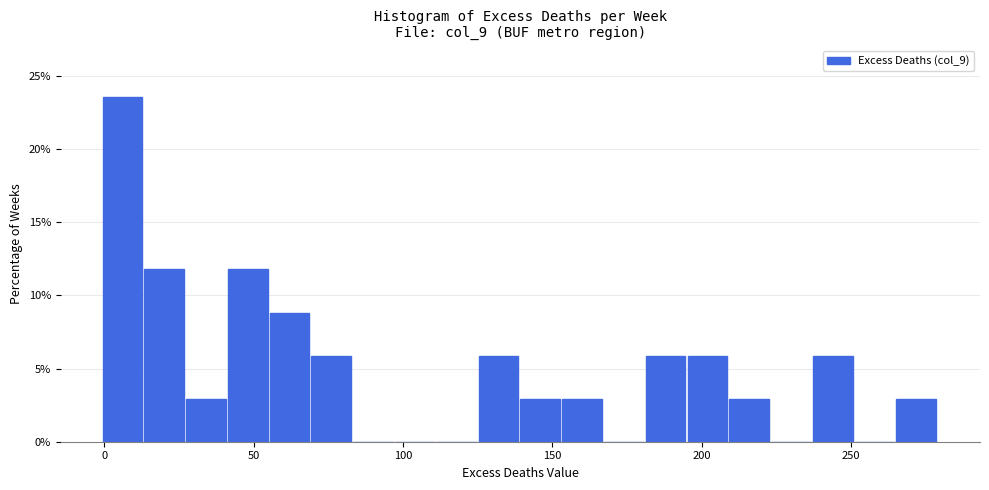

Around what value on the x-axis is the tallest bar? Give the approximate position of its centre, as read against the axis.

5